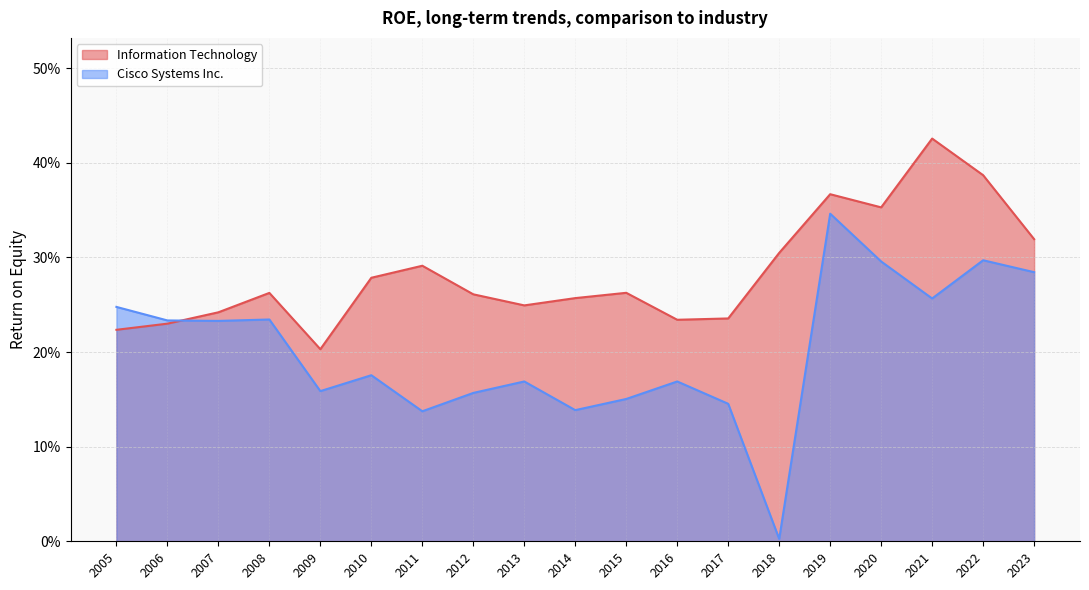

Count the Information Technology values in the range 0 to 1.

19